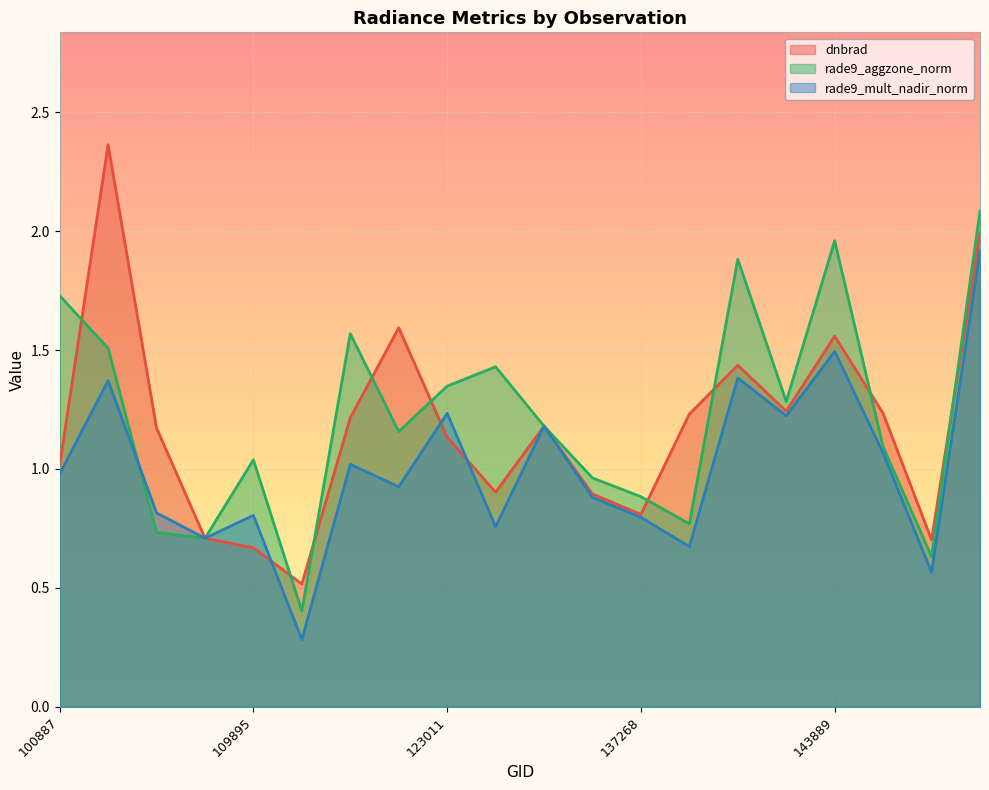

What is the minimum value for dnbrad?

0.5